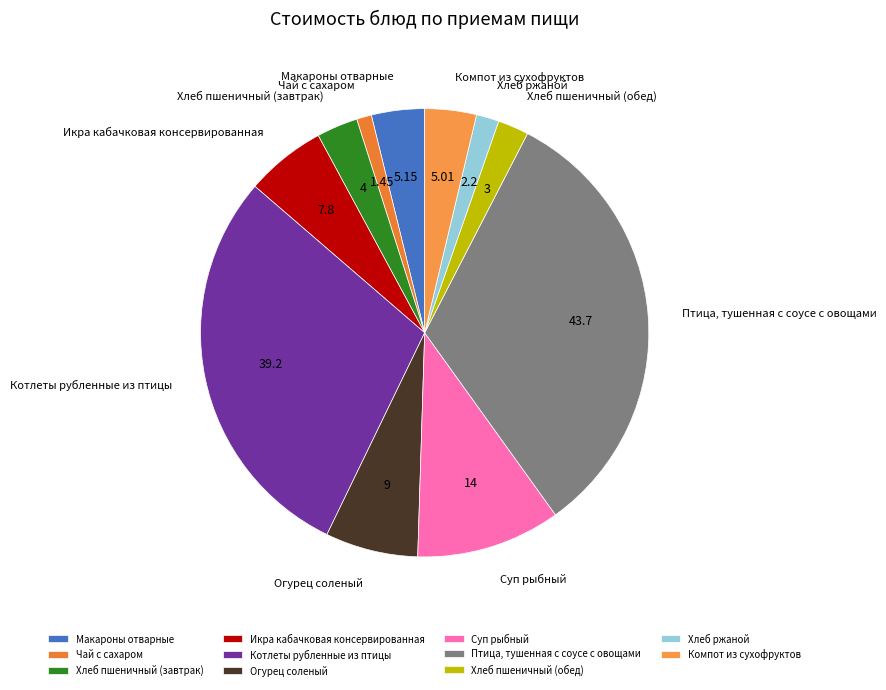

True or false: Икра кабачковая консервированная accounts for 13% of the total.

False